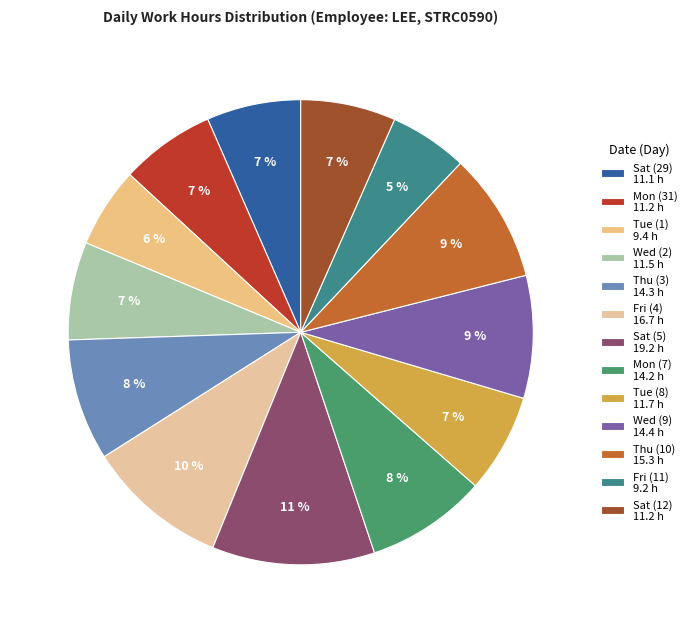

To the nearest percent, what portion does Tue (8) represent?

7%